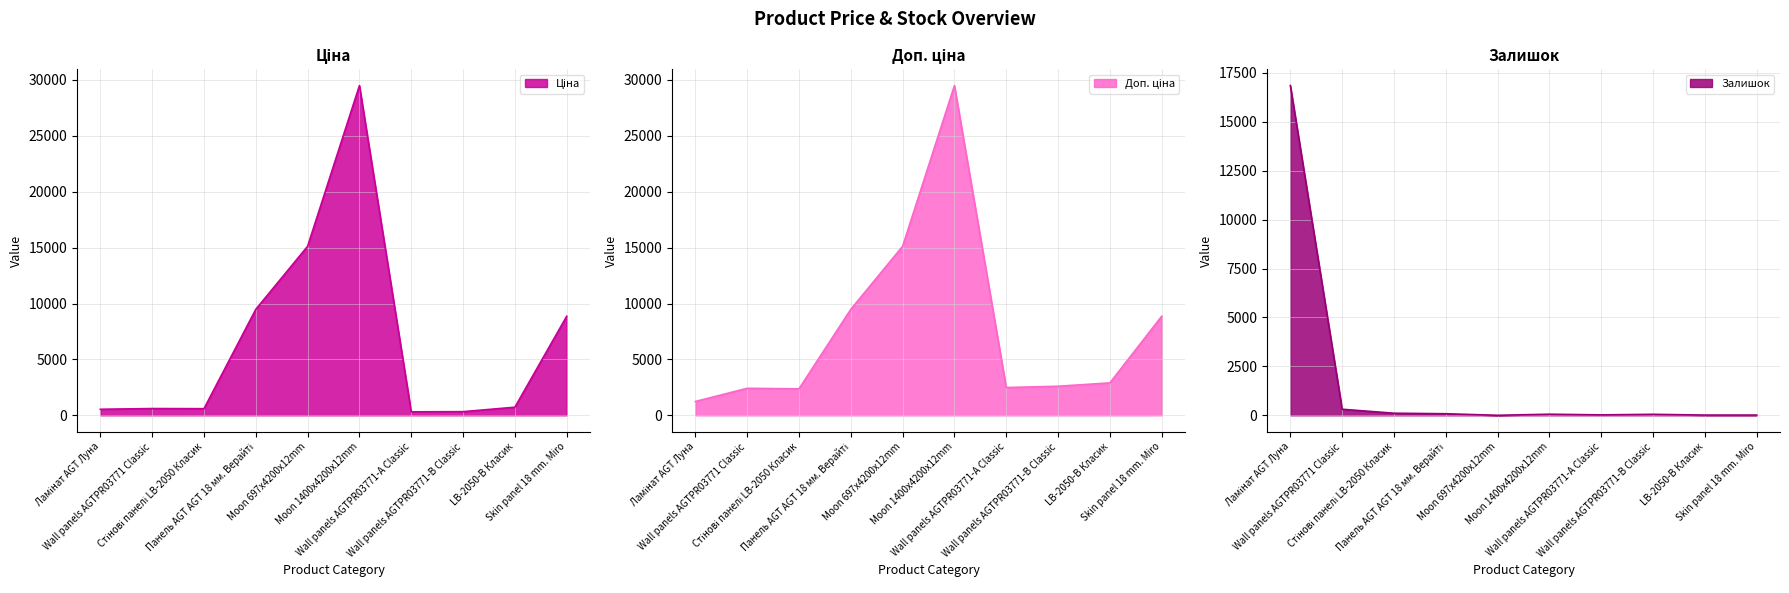

What is the difference between the maximum and minimum values in the Залишок series?

16853